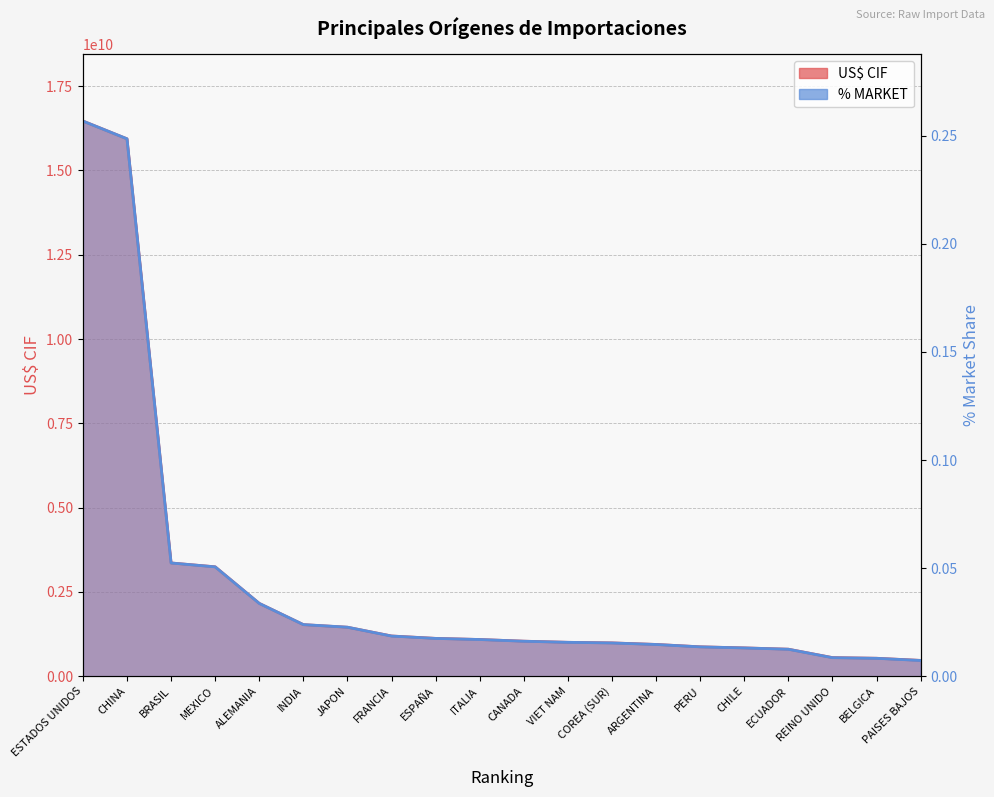

Reading left to right, list all the values displayed in this chart.

US$ CIF: ESTADOS UNIDOS=16464569227.8	CHINA=15936097370.2	BRASIL=3358750029.0	MEXICO=3245098987.1	ALEMANIA=2159758423.8	INDIA=1529971656.9	JAPON=1452708603.8	FRANCIA=1193997537.3	ESPAÑA=1122849831.6	ITALIA=1089143326.1	CANADA=1040118502.9	VIET NAM=1005685530.7	COREA (SUR)=989041308.3	ARGENTINA=943267583.5	PERU=872677882.0	CHILE=840750970.6	ECUADOR=802164799.8	REINO UNIDO=553057775.6	BELGICA=533361748.0	PAISES BAJOS=470133334.7
% MARKET: ESTADOS UNIDOS=0.3	CHINA=0.2	BRASIL=0.1	MEXICO=0.1	ALEMANIA=0.0	INDIA=0.0	JAPON=0.0	FRANCIA=0.0	ESPAÑA=0.0	ITALIA=0.0	CANADA=0.0	VIET NAM=0.0	COREA (SUR)=0.0	ARGENTINA=0.0	PERU=0.0	CHILE=0.0	ECUADOR=0.0	REINO UNIDO=0.0	BELGICA=0.0	PAISES BAJOS=0.0